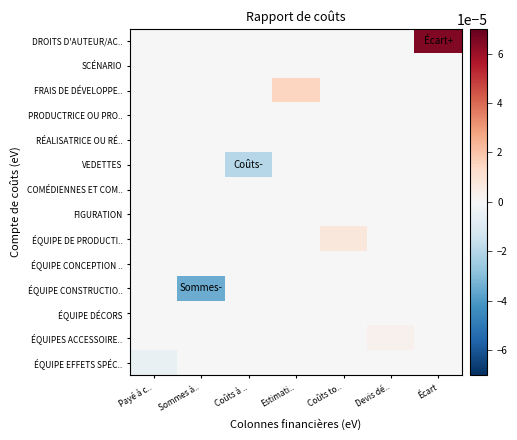

At Coûts à .., list the series in order from smallest to largest.

VEDETTES, DROITS D'AUTEUR/AC.., SCÉNARIO, FRAIS DE DÉVELOPPE.., PRODUCTRICE OU PRO.., RÉALISATRICE OU RÉ.., COMÉDIENNES ET COM.., FIGURATION, ÉQUIPE DE PRODUCTI.., ÉQUIPE CONCEPTION .., ÉQUIPE CONSTRUCTIO.., ÉQUIPE DÉCORS, ÉQUIPES ACCESSOIRE.., ÉQUIPE EFFETS SPÉC..